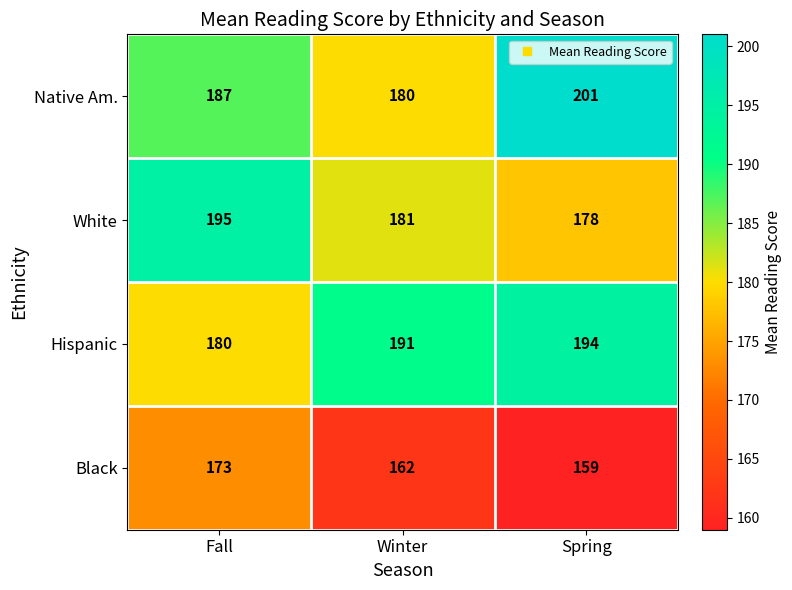

Count the number of categories in the chart.

3